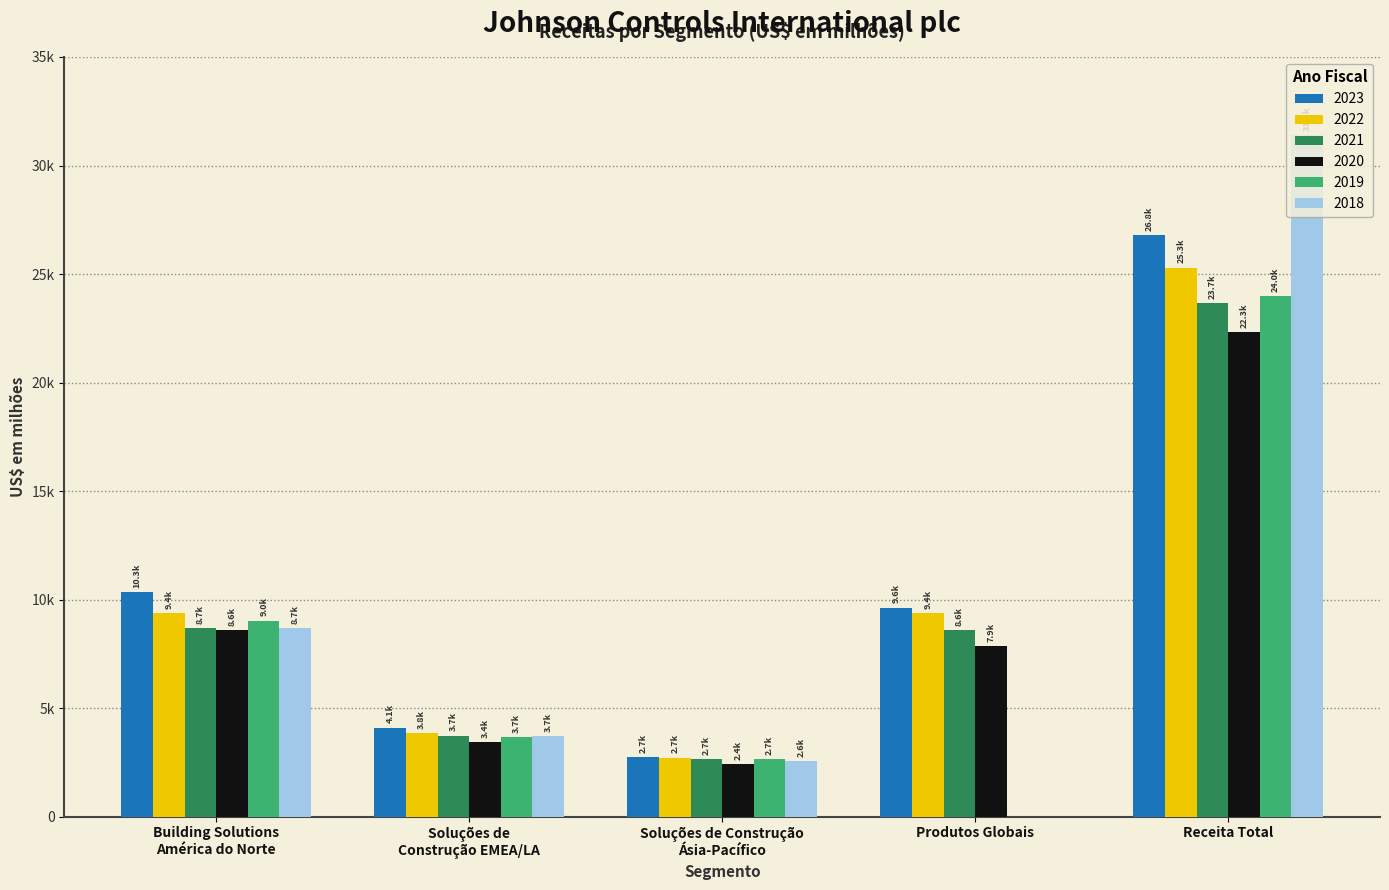

Is it true that 2021 equals 31103 at Receita Total?

False